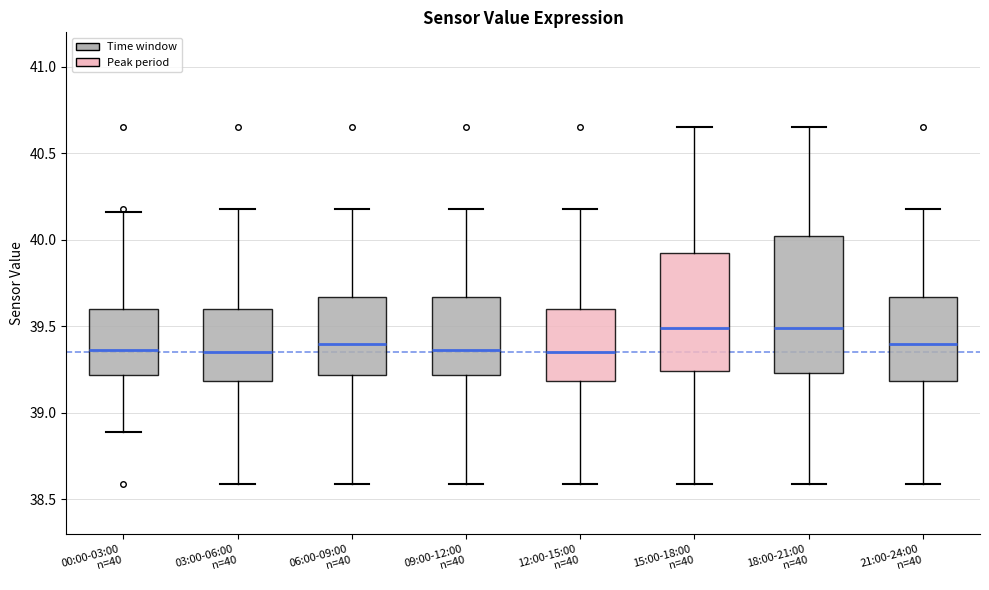

Comparing the boxes themselves (not the whiskers), which one is the tallest?

18:00-21:00 n=40